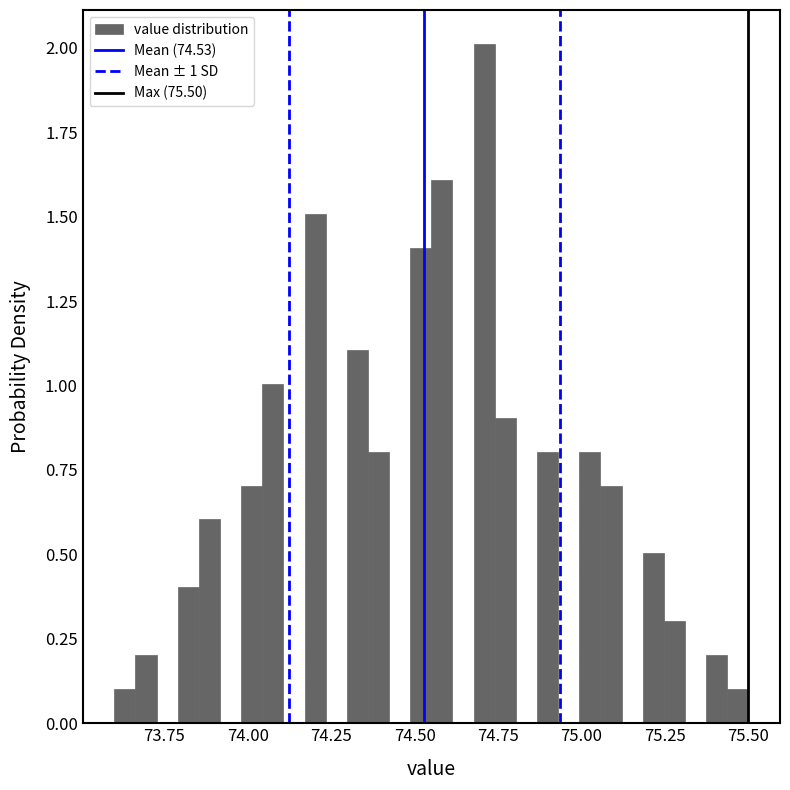

Around what value on the x-axis is the tallest bar? Give the approximate position of its centre, as read against the axis.

74.70